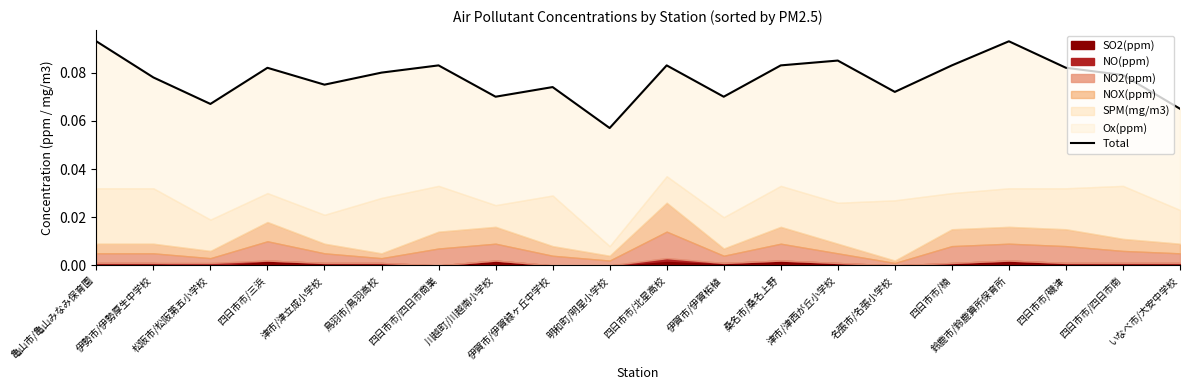

Reading left to right, what are all the values shown in this chart?

亀山市/亀山みなみ保育園=0.1	伊勢市/伊勢厚生中学校=0.1	松阪市/松阪第五小学校=0.1	四日市市/三浜=0.1	津市/津立成小学校=0.1	鳥羽市/鳥羽高校=0.1	四日市市/四日市商業=0.1	川越町/川越南小学校=0.1	伊賀市/伊賀緑ヶ丘中学校=0.1	明和町/明星小学校=0.1	四日市市/北星高校=0.1	伊賀市/伊賀柘植=0.1	桑名市/桑名上野=0.1	津市/津西が丘小学校=0.1	名張市/名張小学校=0.1	四日市市/楠=0.1	鈴鹿市/鈴鹿算所保育所=0.1	四日市市/磯津=0.1	四日市市/四日市南=0.1	いなべ市/大安中学校=0.1